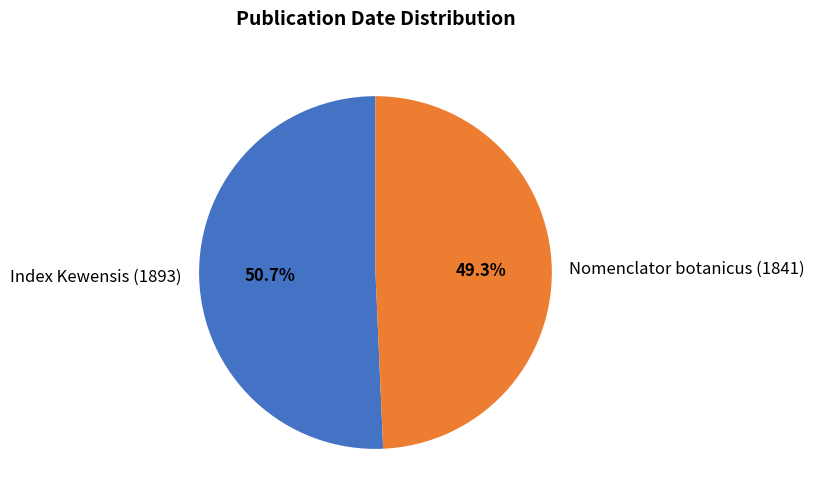

Which slice is the largest?

Index Kewensis (1893)